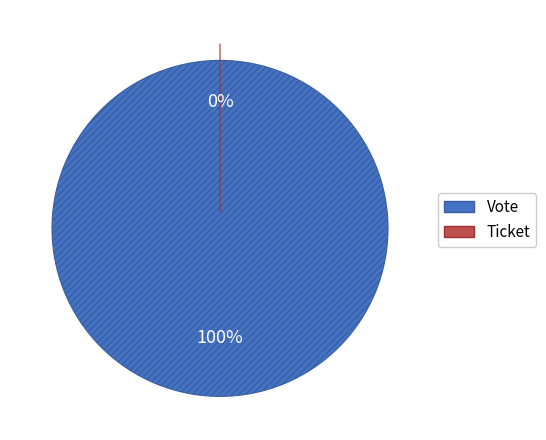

To the nearest percent, what percentage of the pie is Vote?

100%